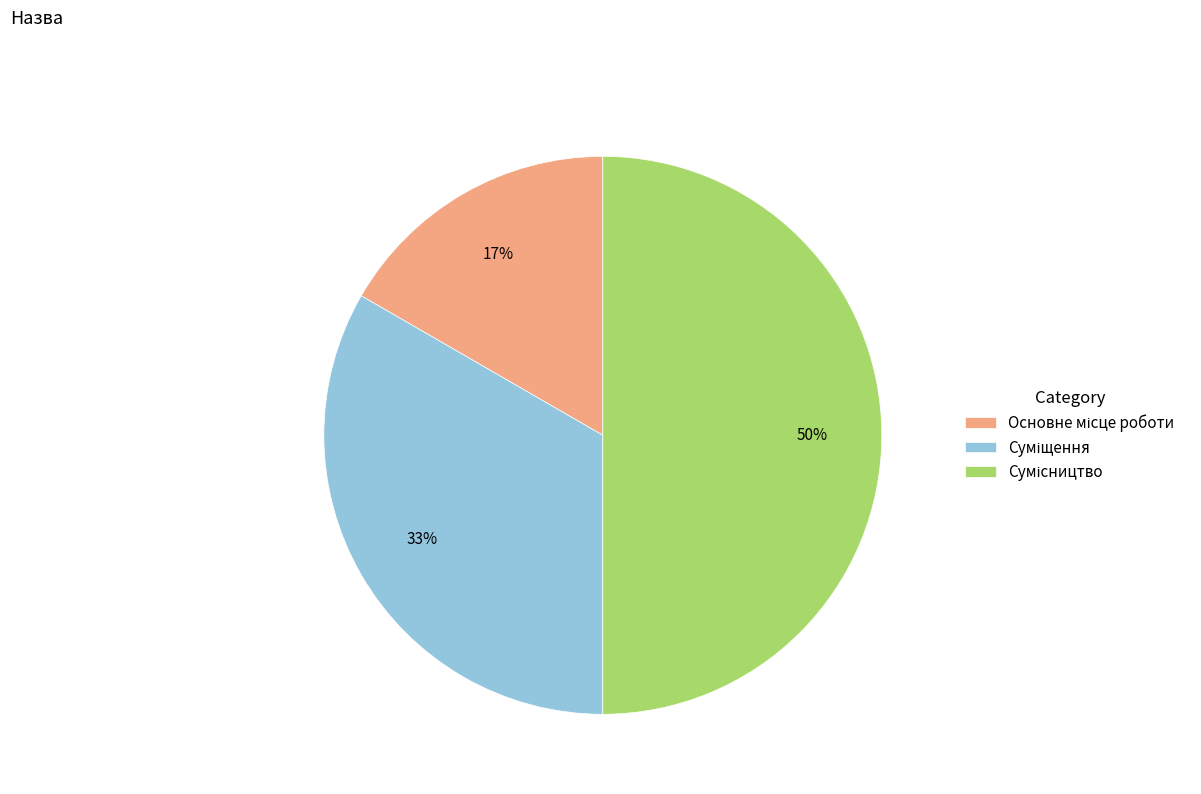

To the nearest percent, what is the average slice percentage?

33%